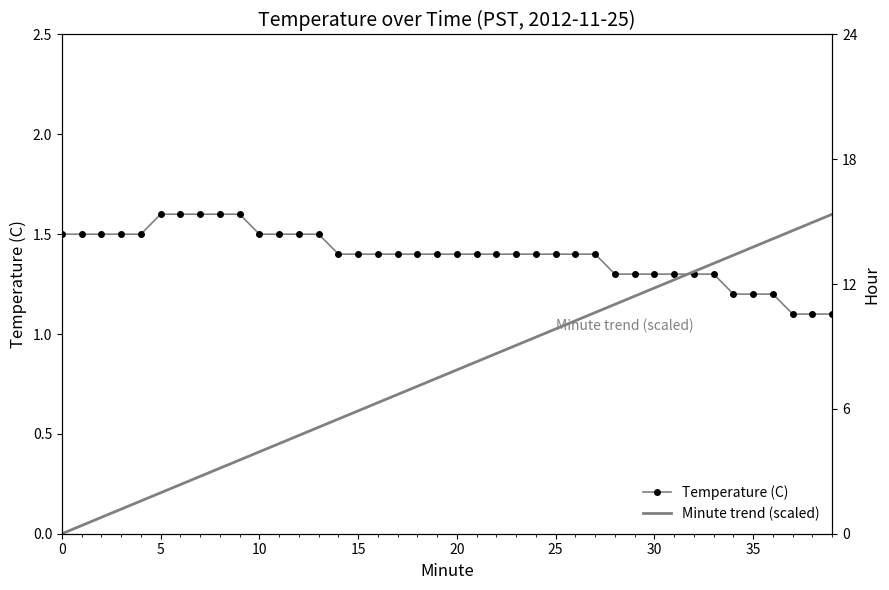

What is the difference between the second highest and second lowest values in the Temperature (C) series?

0.5